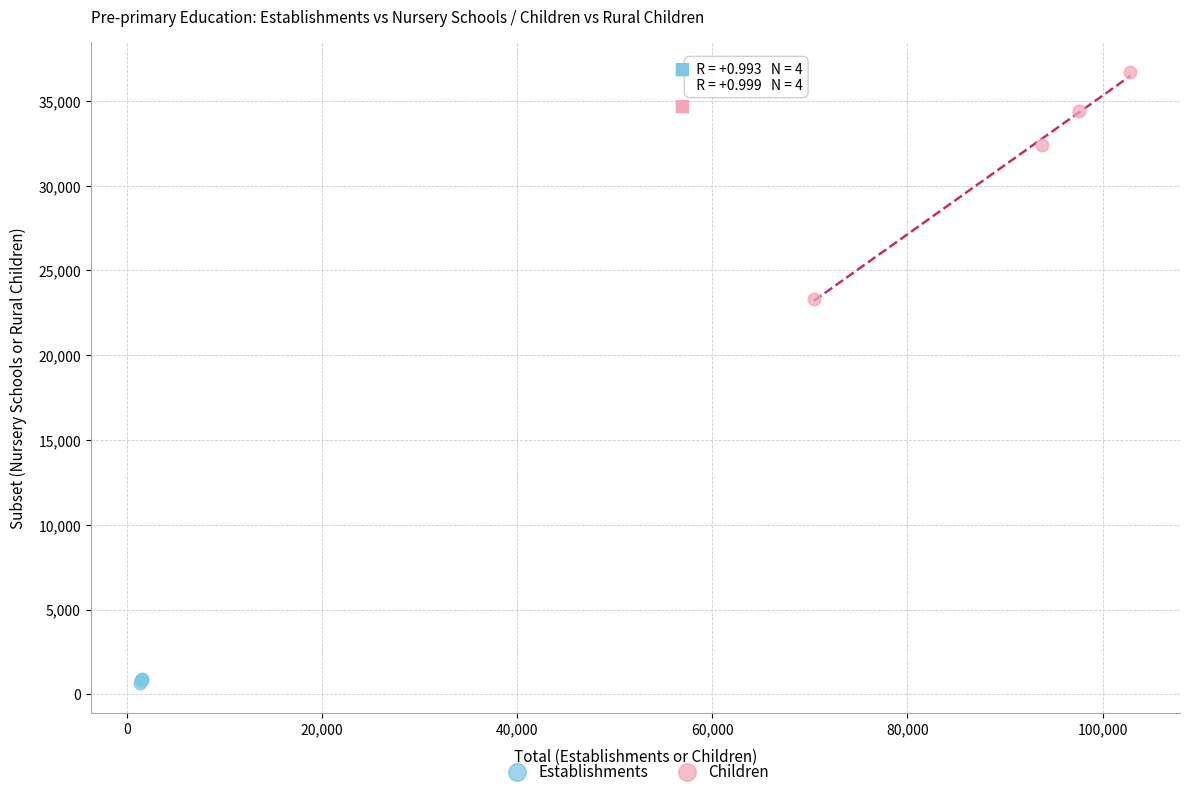

Which series reaches the maximum Y coordinate?

Children